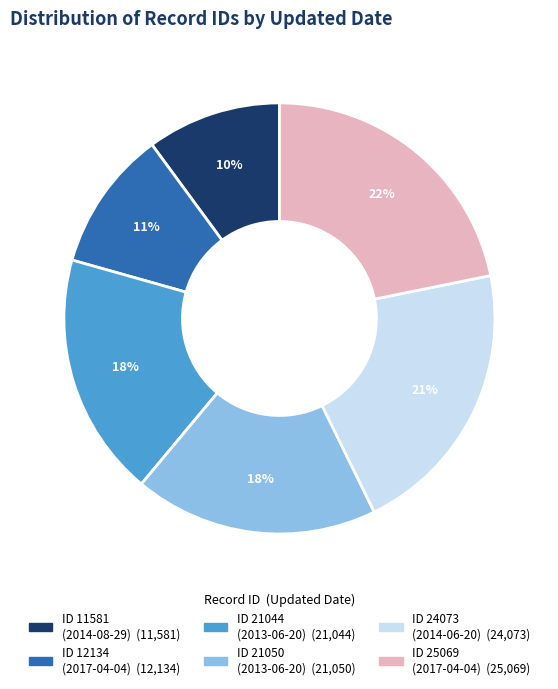

To the nearest percent, what is the difference between the largest and smallest slice percentages?

12%